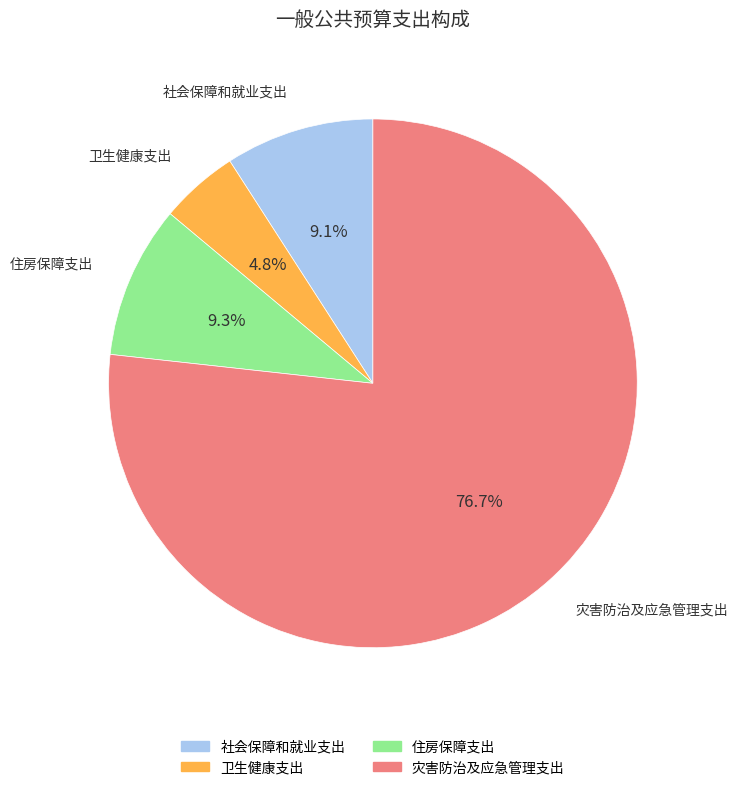

Combined, do 住房保障支出 and 卫生健康支出 account for over 50%?

No